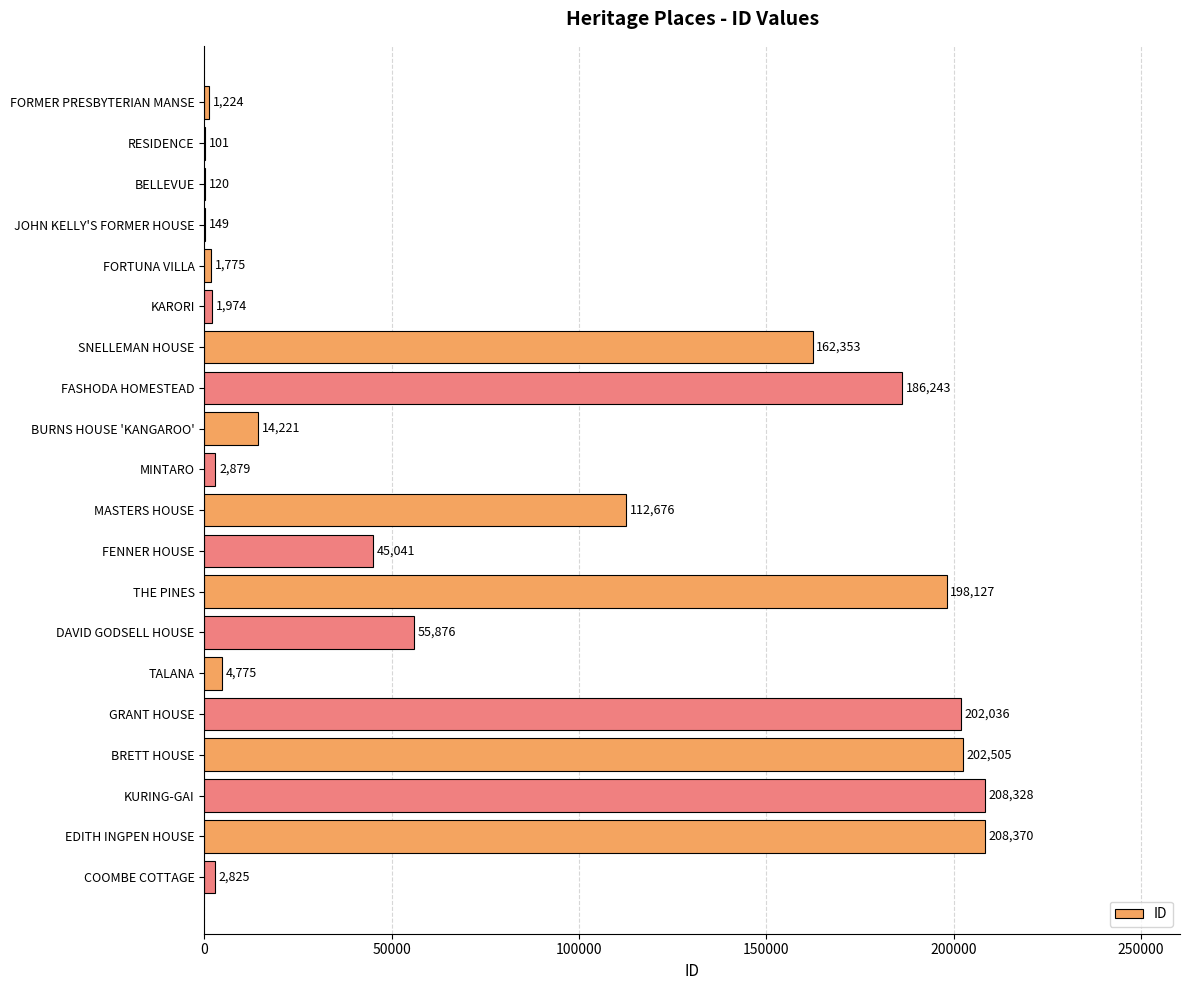

The value at BURNS HOUSE 'KANGAROO' is 22157. True or false?

False